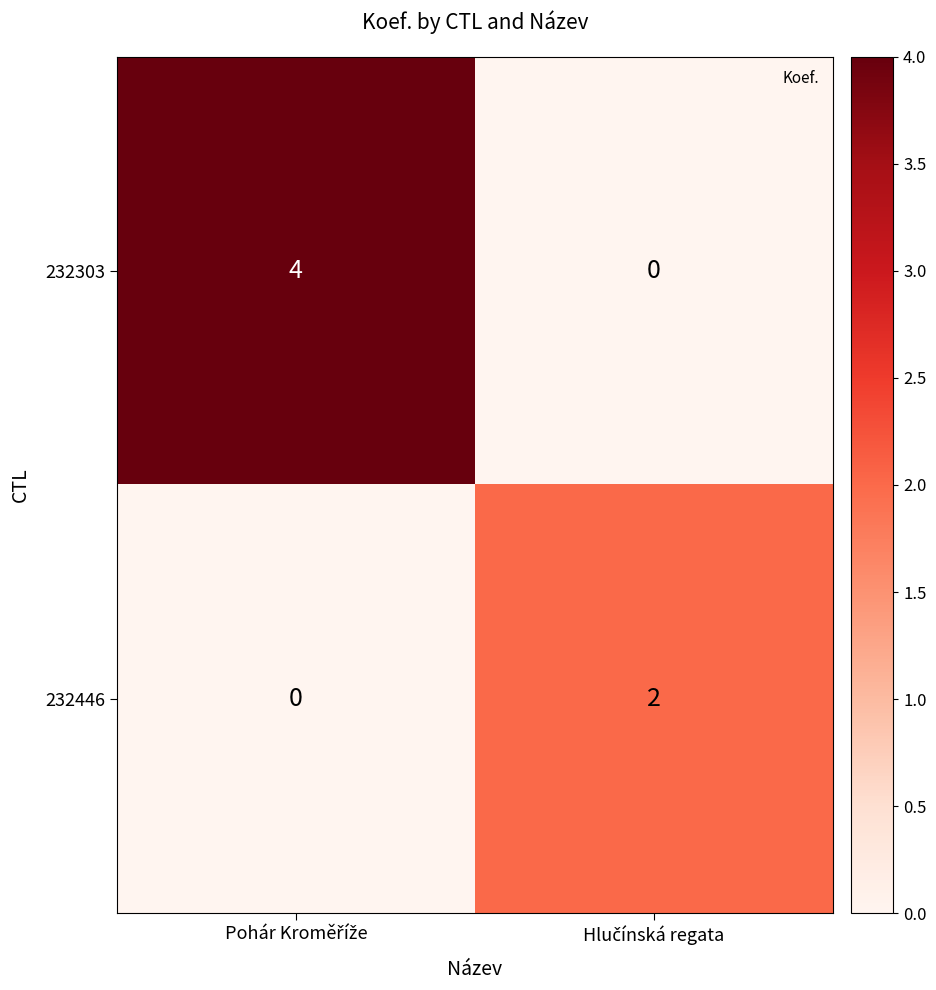

Which series has the largest total across all categories?

232303